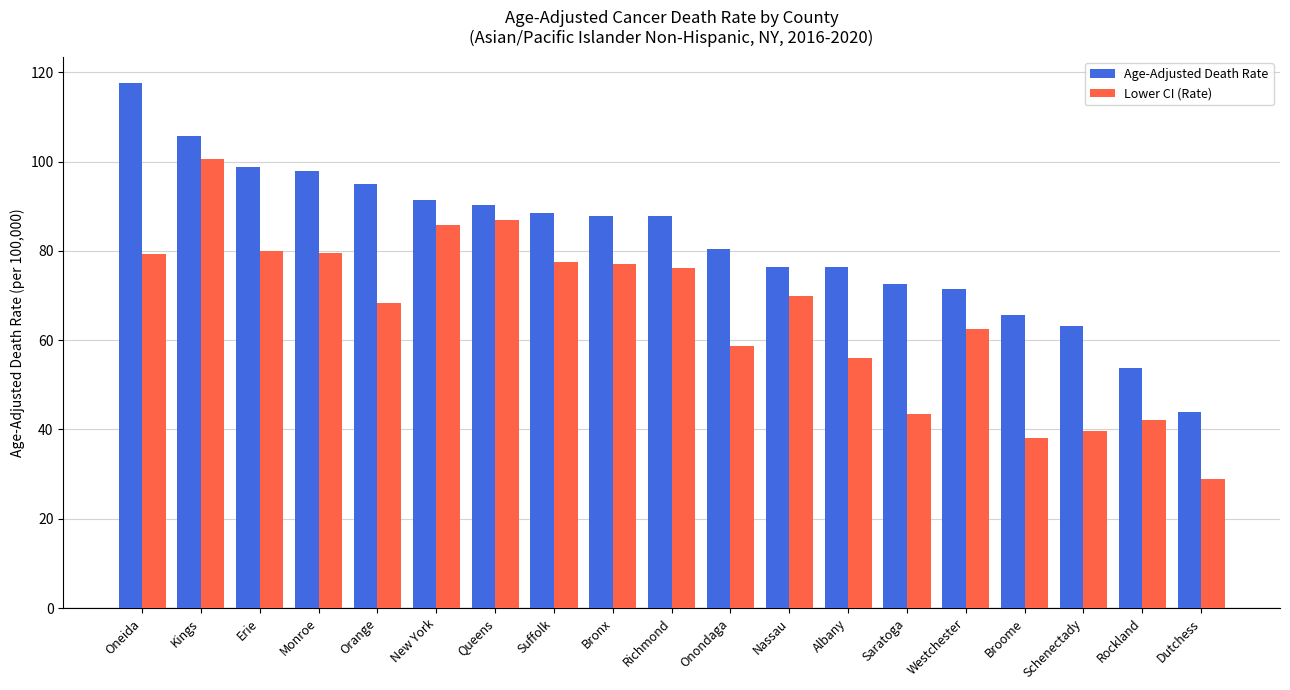

The value of Age-Adjusted Death Rate at New York is 26.5. True or false?

False